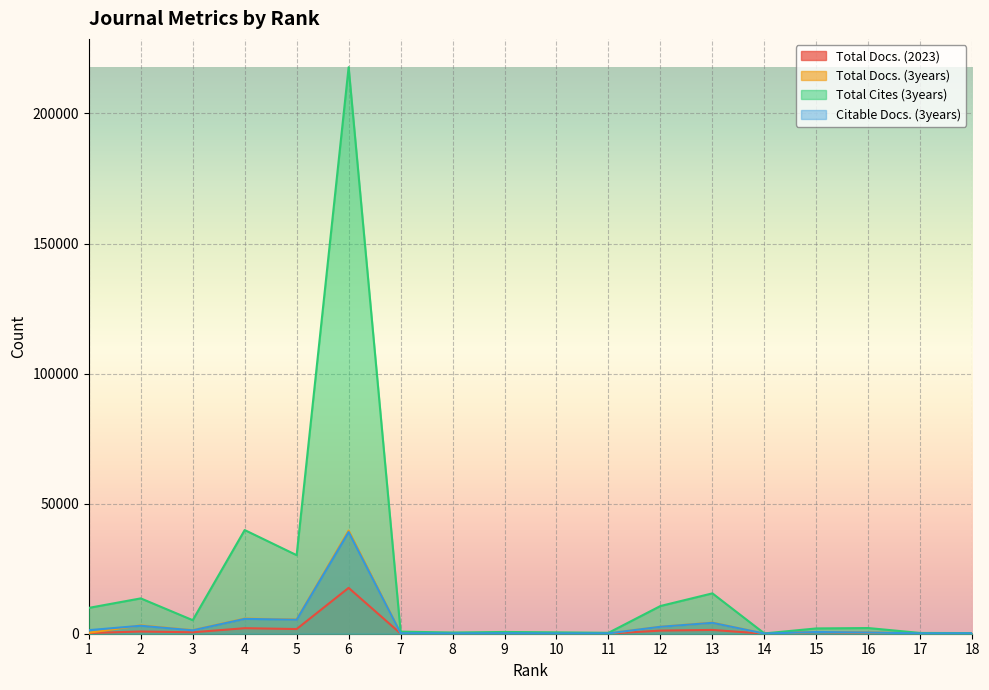

Which series ends up on top after the final intersection of Total Docs. (3years) and Citable Docs. (3years)?

Total Docs. (3years)